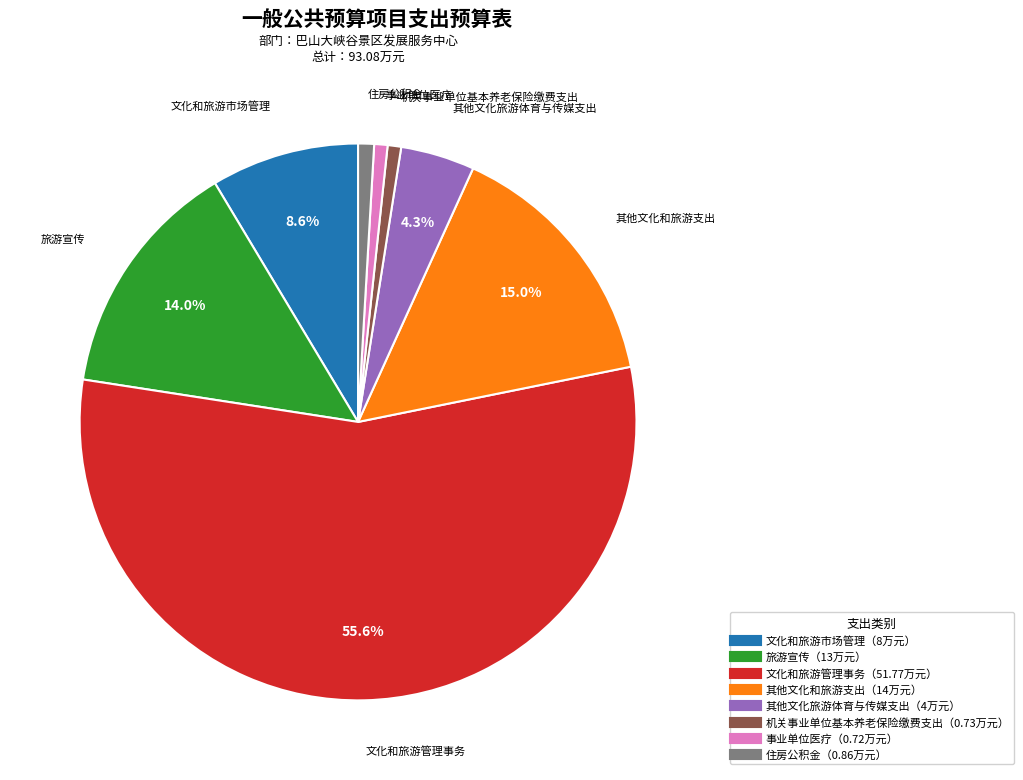

Is there any slice that represents more than half of the pie?

Yes